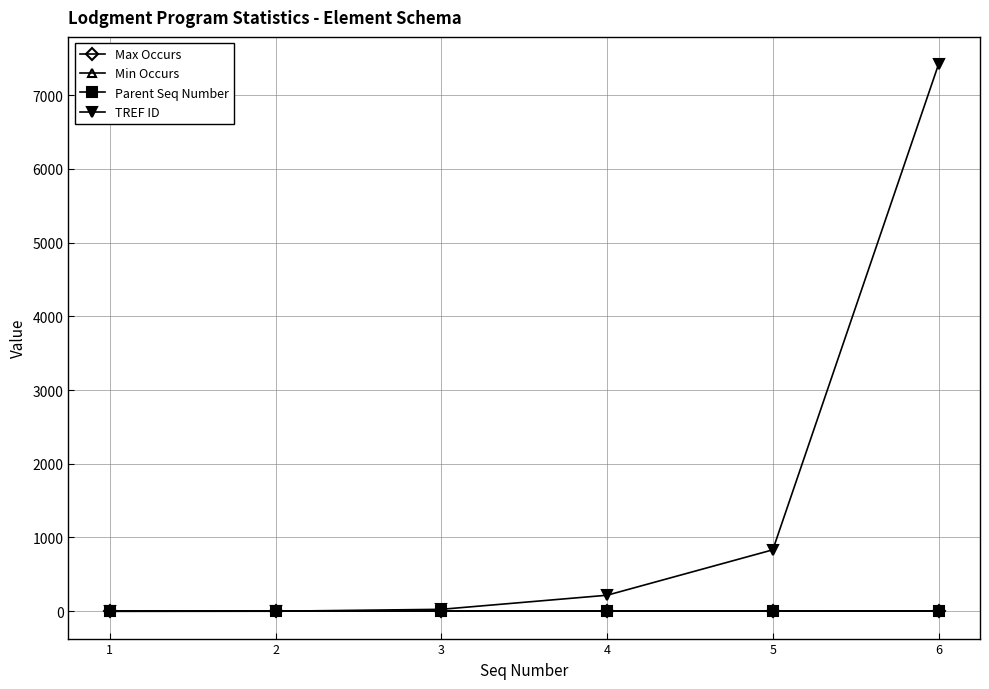

What is the maximum value shown in the chart?

7418